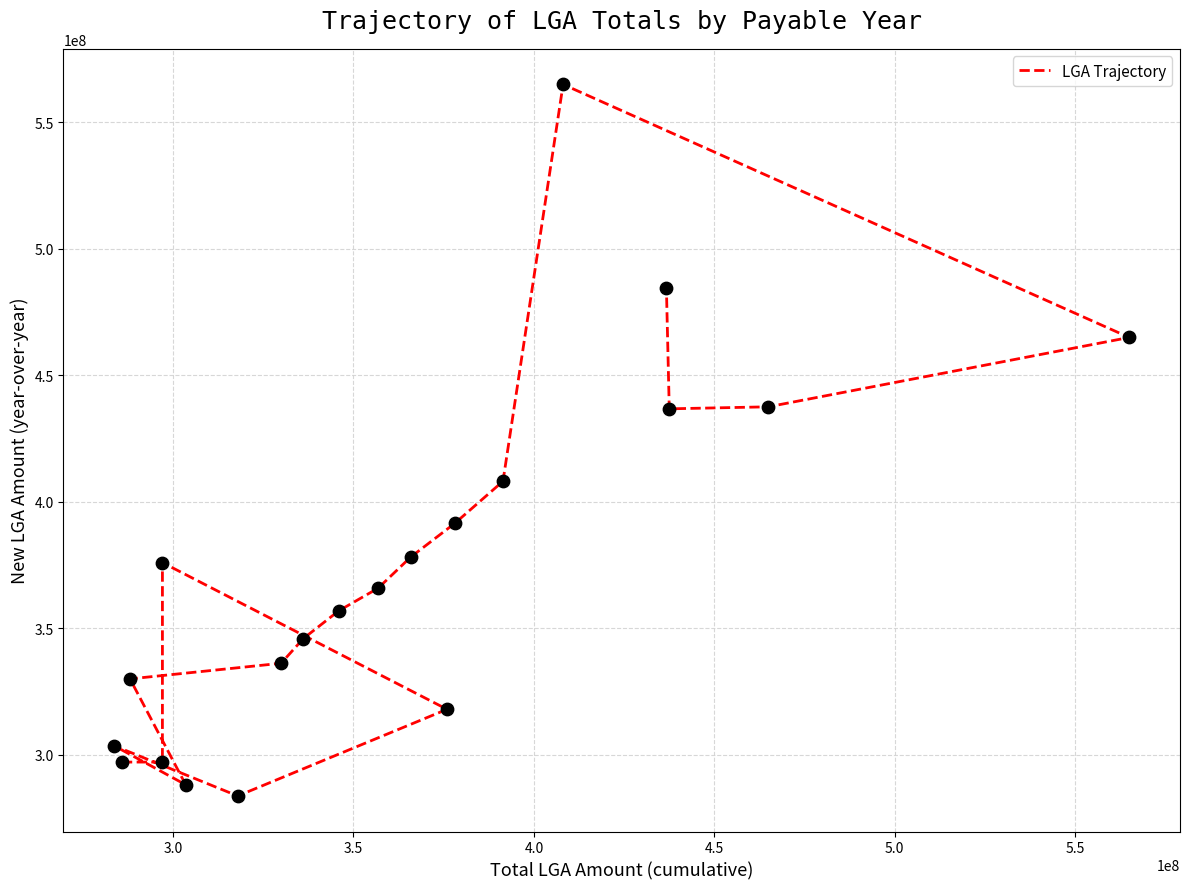

What is the change in value from 3.5 to 4.0?

-58008680